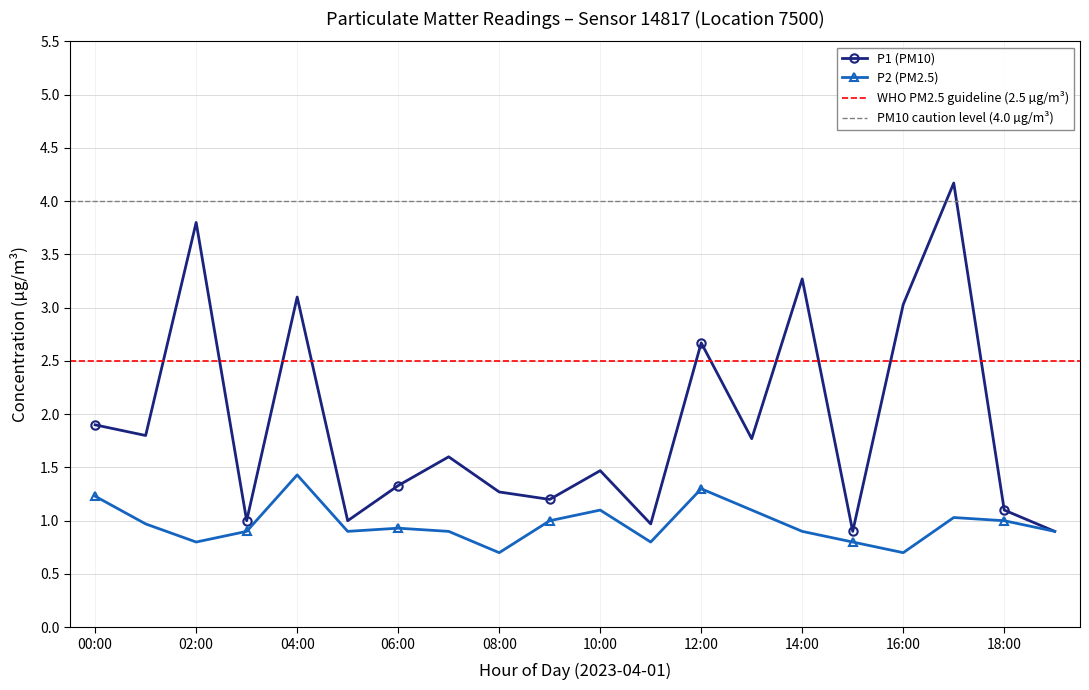

Reading left to right, list all the values displayed in this chart.

P1 (PM10): 1.9	1.8	3.8	1.0	3.1	1.0	1.3	1.6	1.3	1.2	1.5	1.0	2.7	1.8	3.3	0.9	3.0	4.2	1.1	0.9
P2 (PM2.5): 1.2	1.0	0.8	0.9	1.4	0.9	0.9	0.9	0.7	1.0	1.1	0.8	1.3	1.1	0.9	0.8	0.7	1.0	1.0	0.9